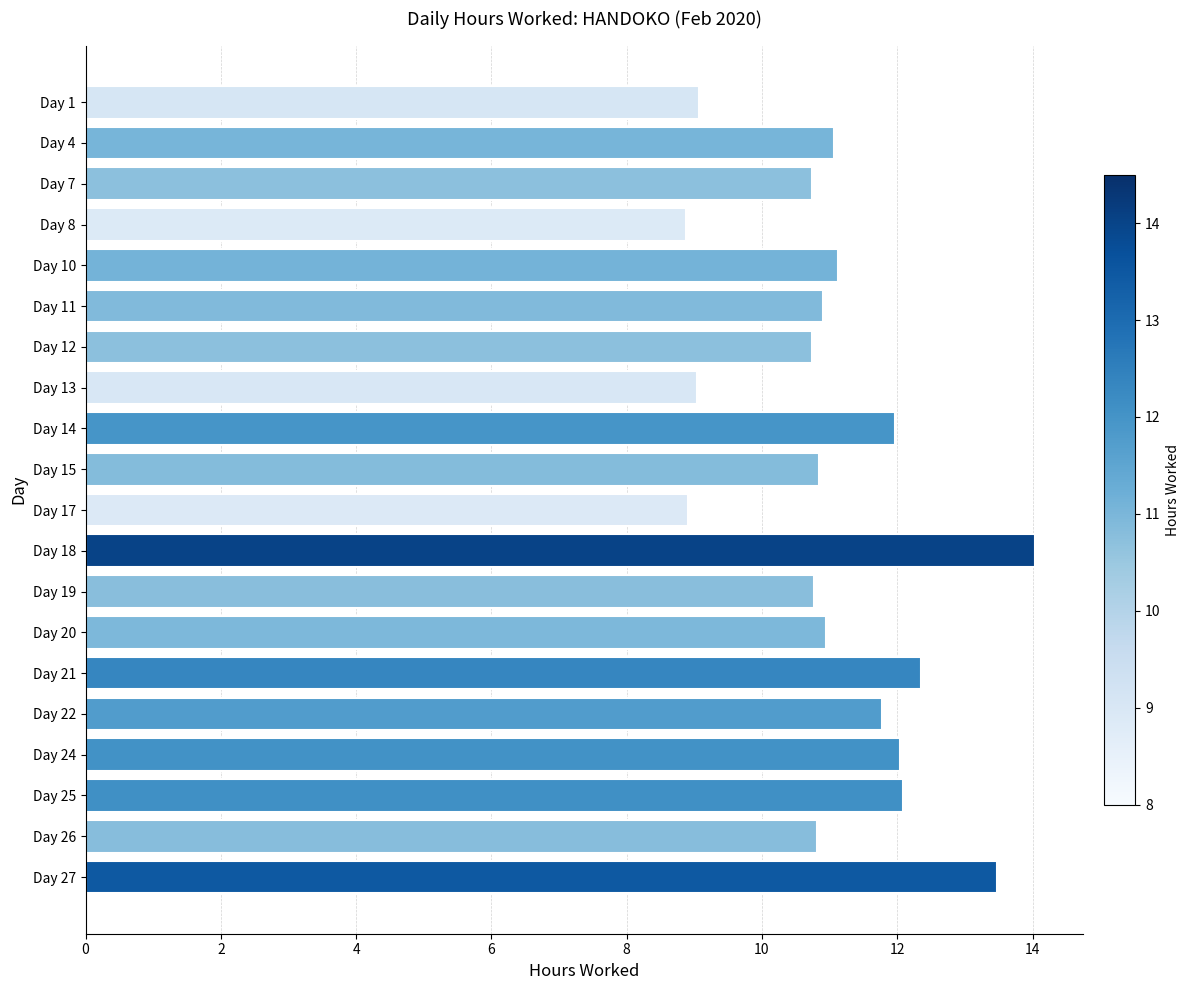

What is the average value?

11.1